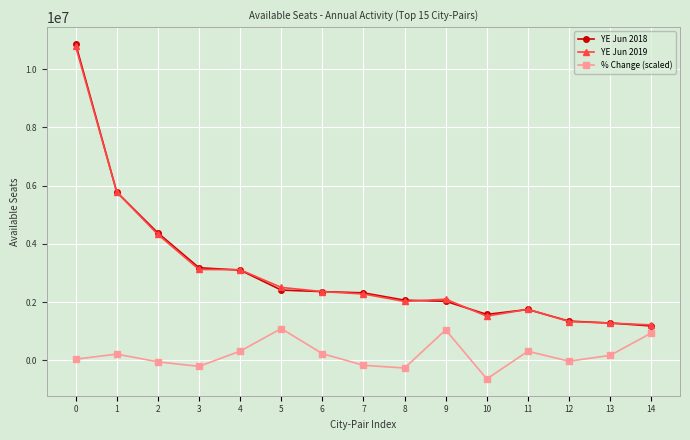

The value of YE Jun 2018 at 4 is 5311630.8. True or false?

False